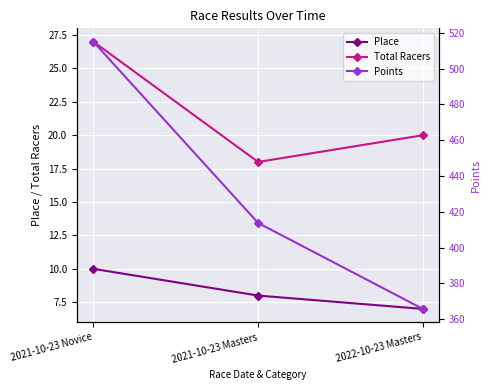

At which label is Total Racers closest to 22?

2022-10-23 Masters